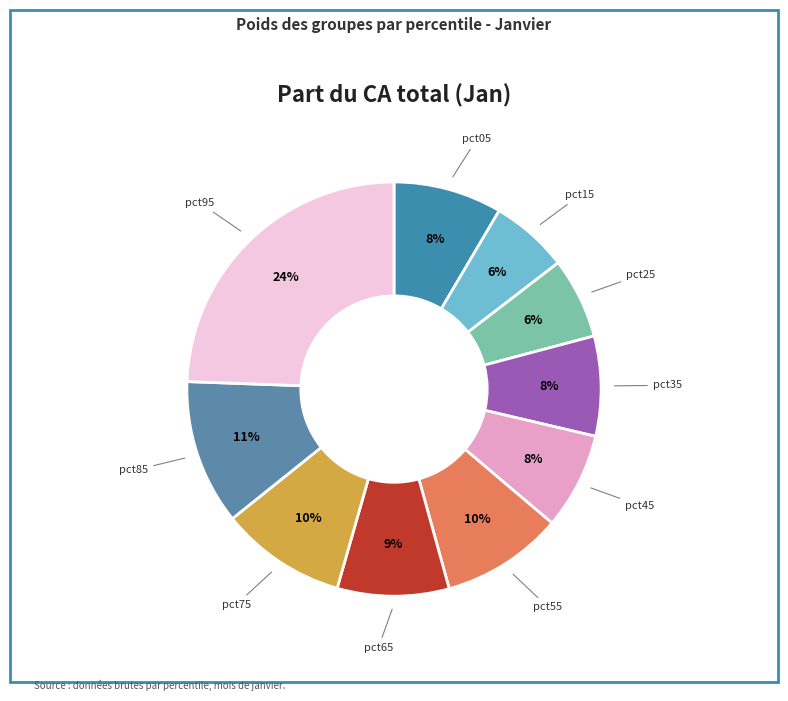

To the nearest percent, what is the average slice percentage?

10%